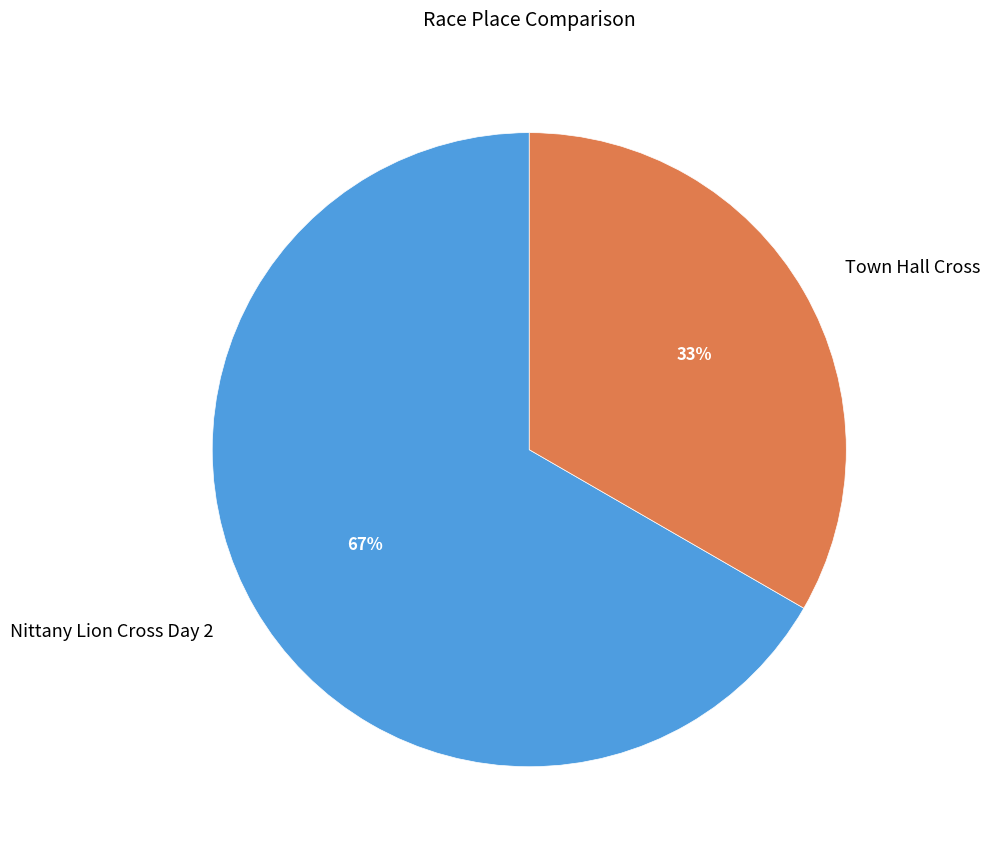

To the nearest percent, what is the average slice percentage?

50%